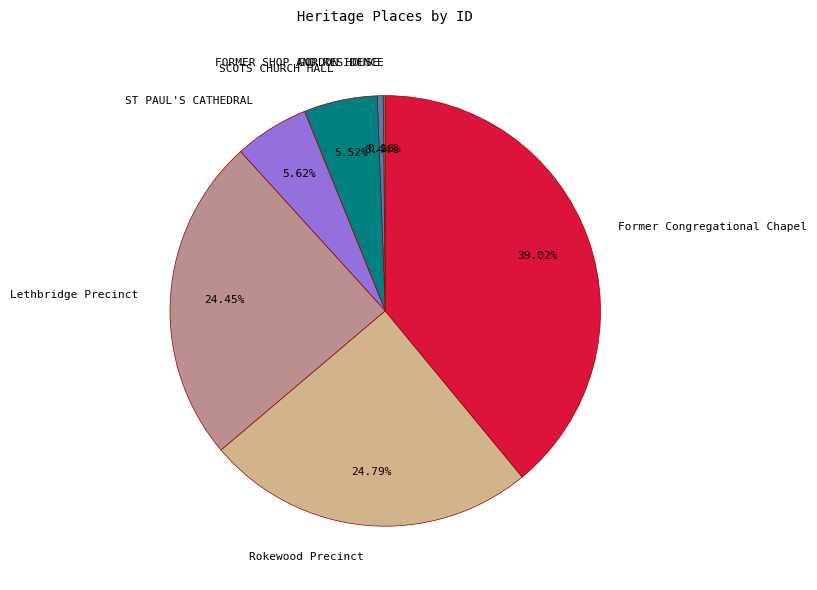

To the nearest percent, what is the average slice percentage?

14%